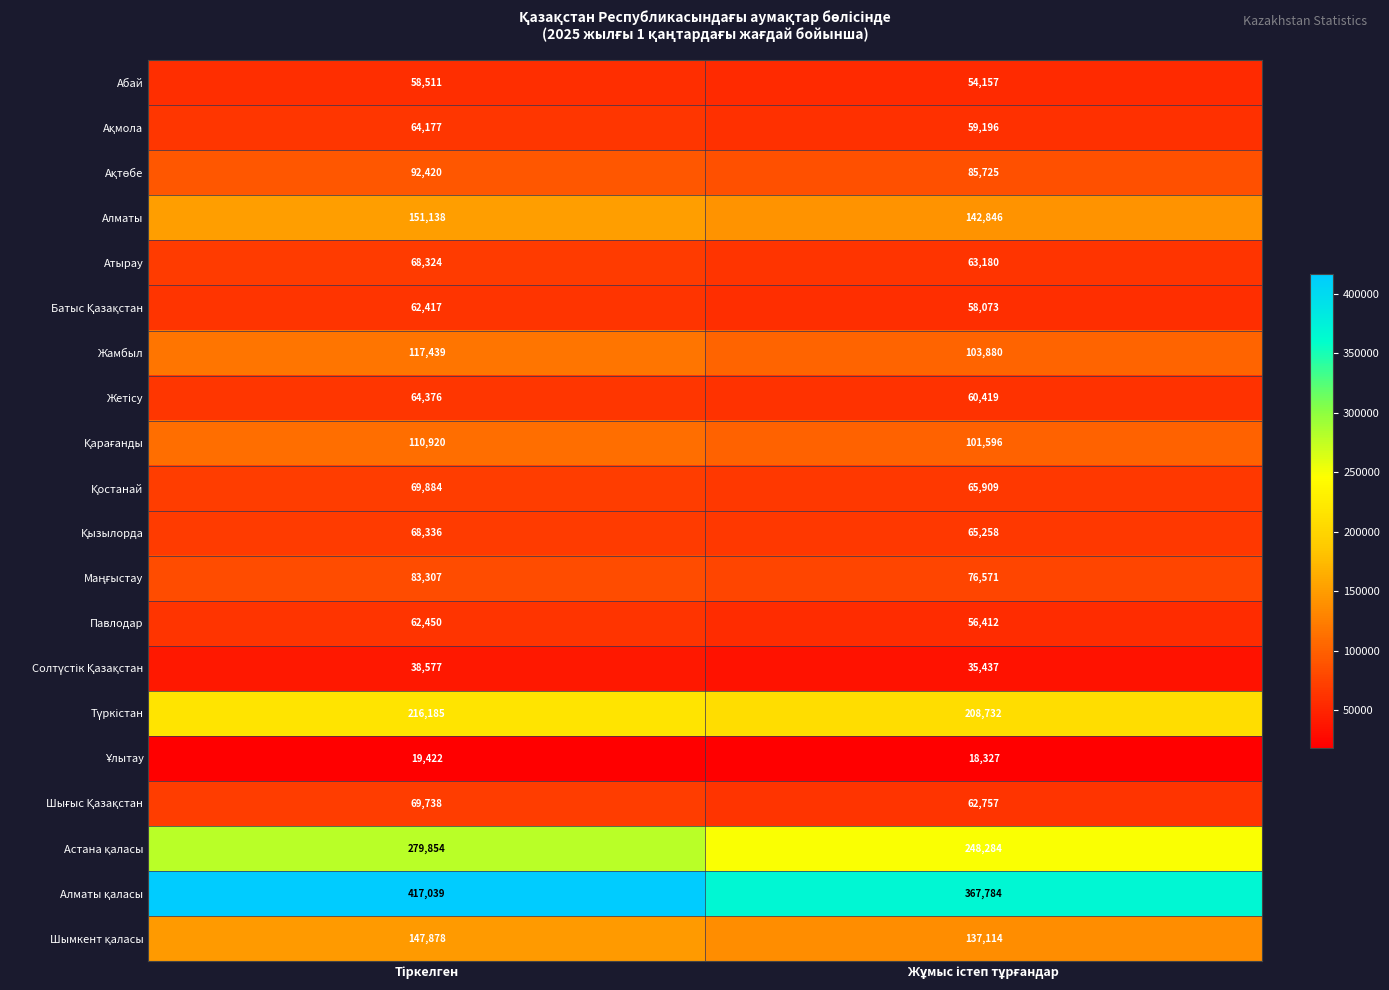

What is the maximum value shown in the chart?

417039